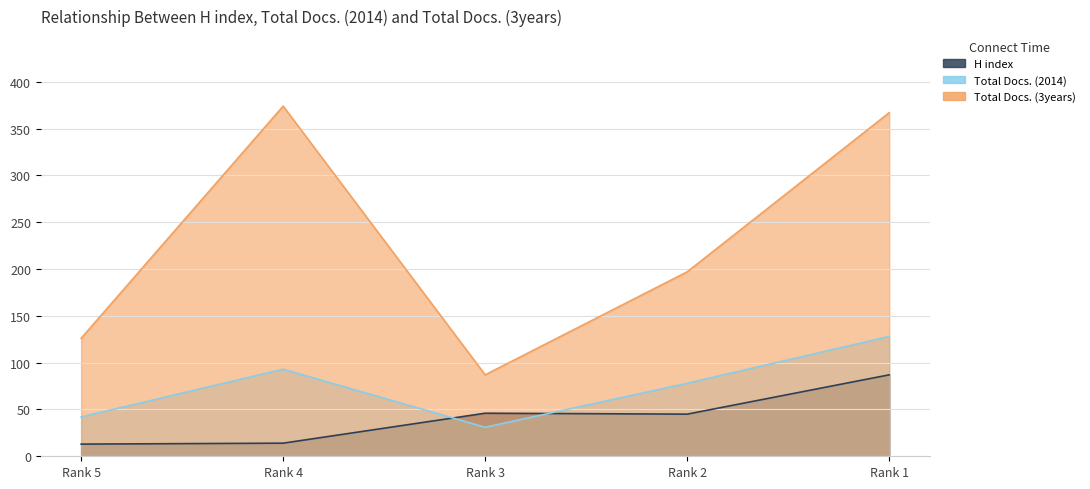

At which category does Total Docs. (2014) reach its first local valley?

Rank 3